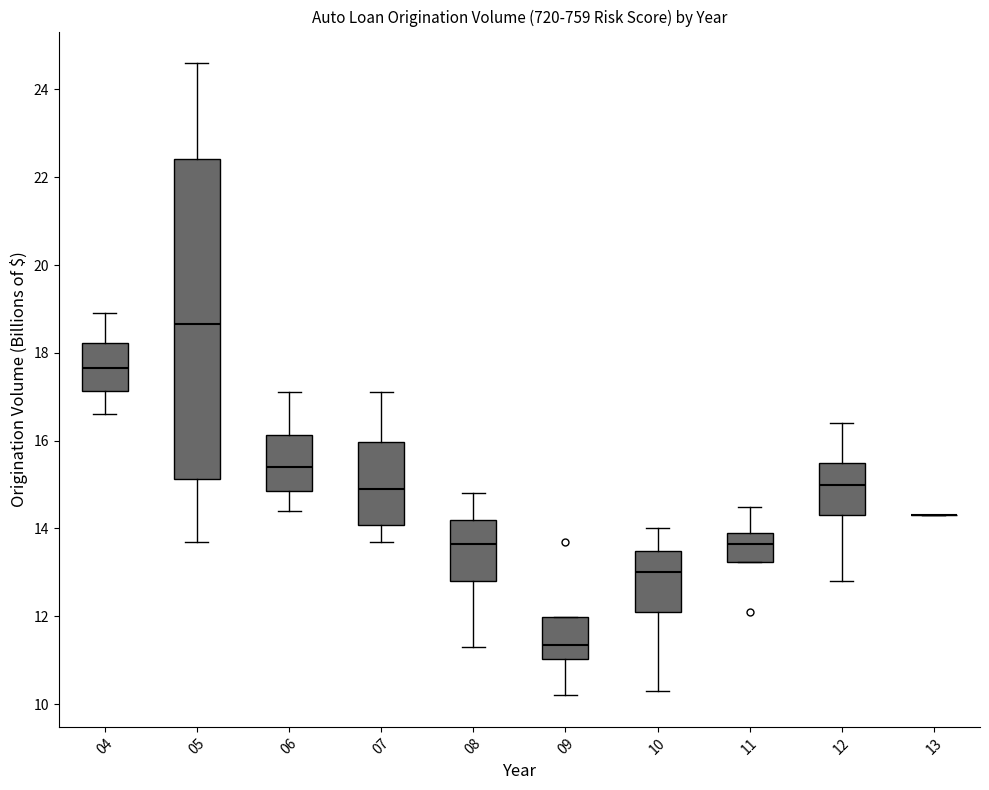

Reading left to right, read every box against the y-axis: the position of its median line, the range the box covers, and the ends of its whiskers. The values are not printed on the chart, so give them approximately, as read against the axis.

04: median 17.6, box 17.2 to 18.2, whiskers 16.6 to 19.0
05: median 18.6, box 15.2 to 22.4, whiskers 13.8 to 24.6
06: median 15.4, box 14.8 to 16.2, whiskers 14.4 to 17.2
07: median 15.0, box 14.0 to 16.0, whiskers 13.8 to 17.2
08: median 13.6, box 12.8 to 14.2, whiskers 11.4 to 14.8
09: median 11.4, box 11.0 to 12.0, whiskers 10.2 to 12.0
10: median 13.0, box 12.2 to 13.4, whiskers 10.4 to 14.0
11: median 13.6, box 13.2 to 14.0, whiskers 13.2 to 14.6
12: median 15.0, box 14.4 to 15.6, whiskers 12.8 to 16.4
13: box collapsed to a line at 14.4, whiskers 14.4 to 14.4